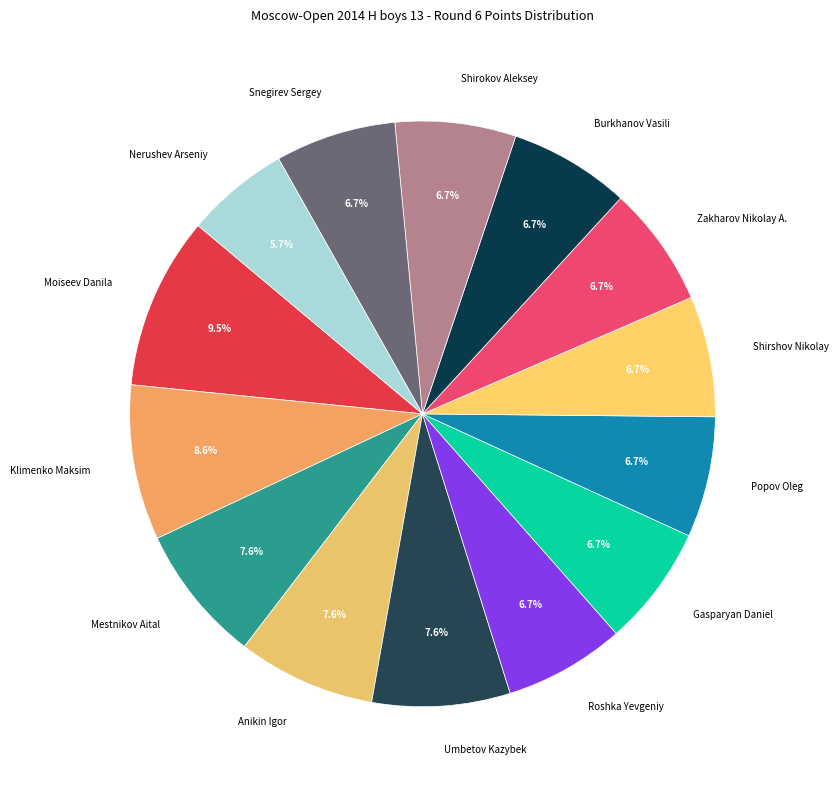

How many slices are in this pie chart?

14